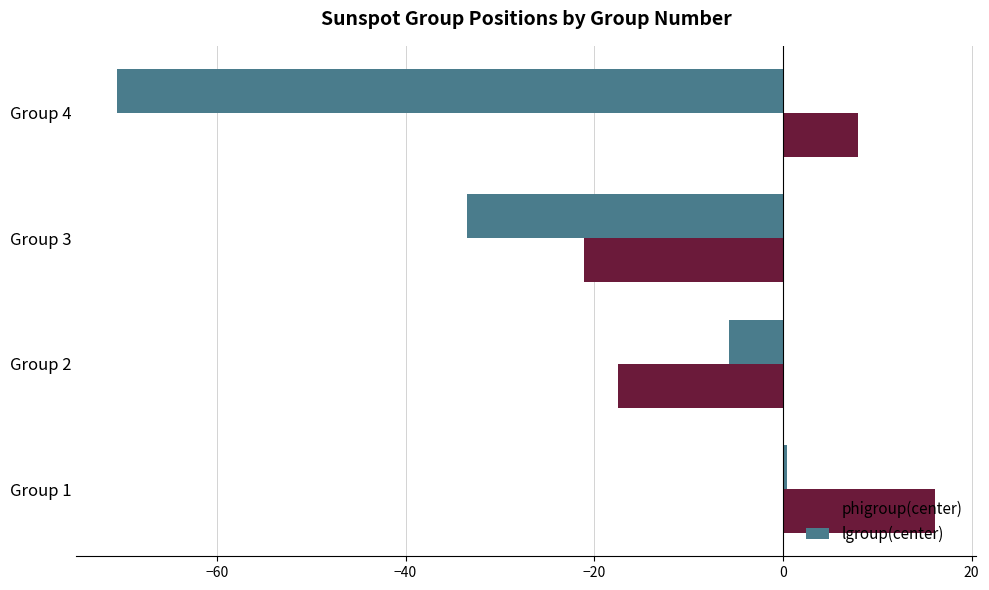

At which category does the chart reach its minimum across all series?

Group 4